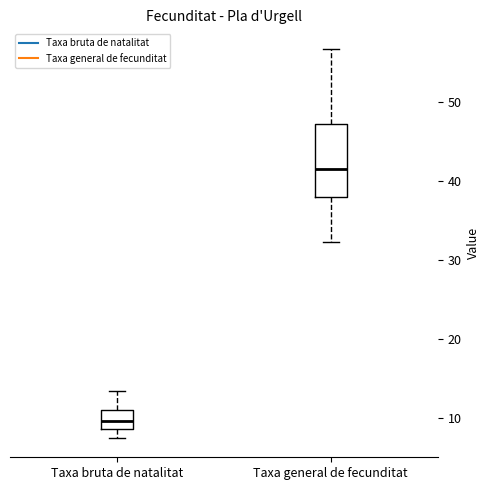

Reading left to right, transcribe this box plot: for each box, give where its median line is, the range the box spans, and where its two whiskers end, as read against the y-axis. The values are not printed on the chart, so give them approximately, as read against the axis.

Taxa bruta de natalitat: median 10, box 9 to 11, whiskers 7 to 13
Taxa general de fecunditat: median 42, box 38 to 47, whiskers 32 to 57